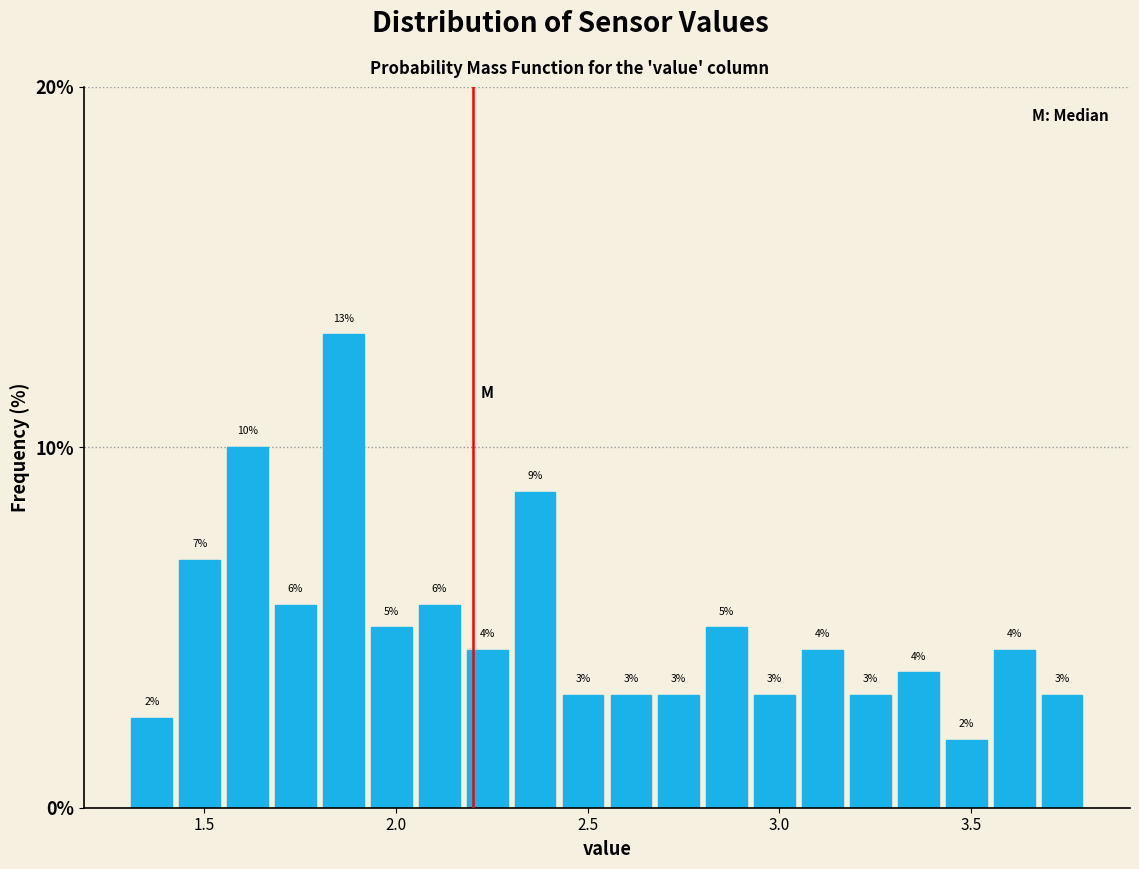

Read against the x-axis, roughly where is the centre of the tallest bar?

1.85